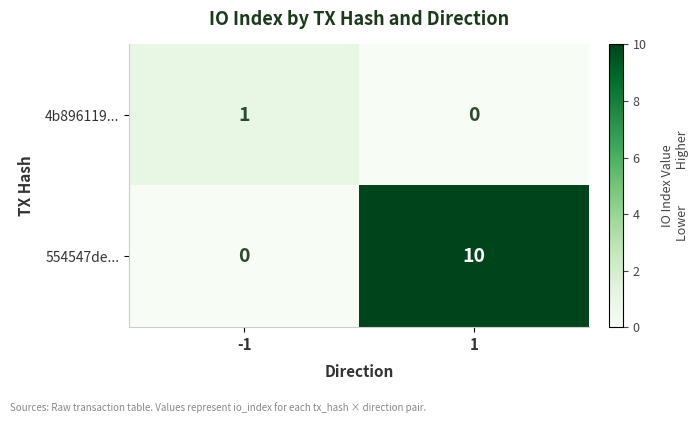

Which series has the largest total across all categories?

554547de...